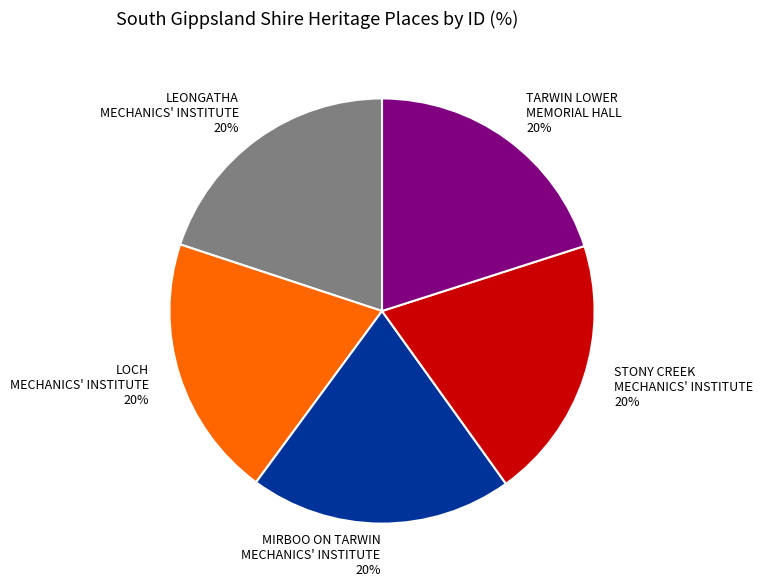

Combined, do LOCH MECHANICS' INSTITUTE and TARWIN LOWER MEMORIAL HALL account for over 50%?

No